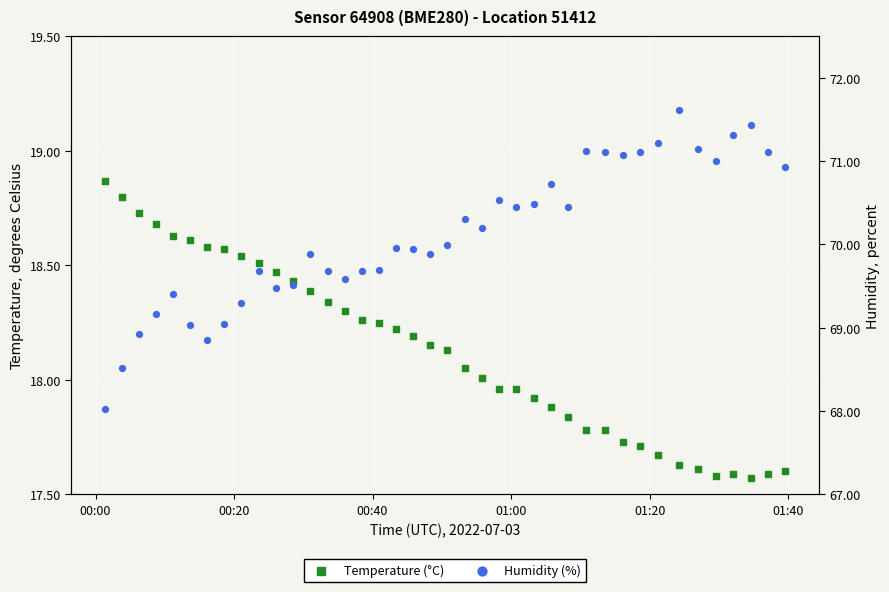

What are all the series names shown in the legend?

Temperature (°C), Humidity (%)